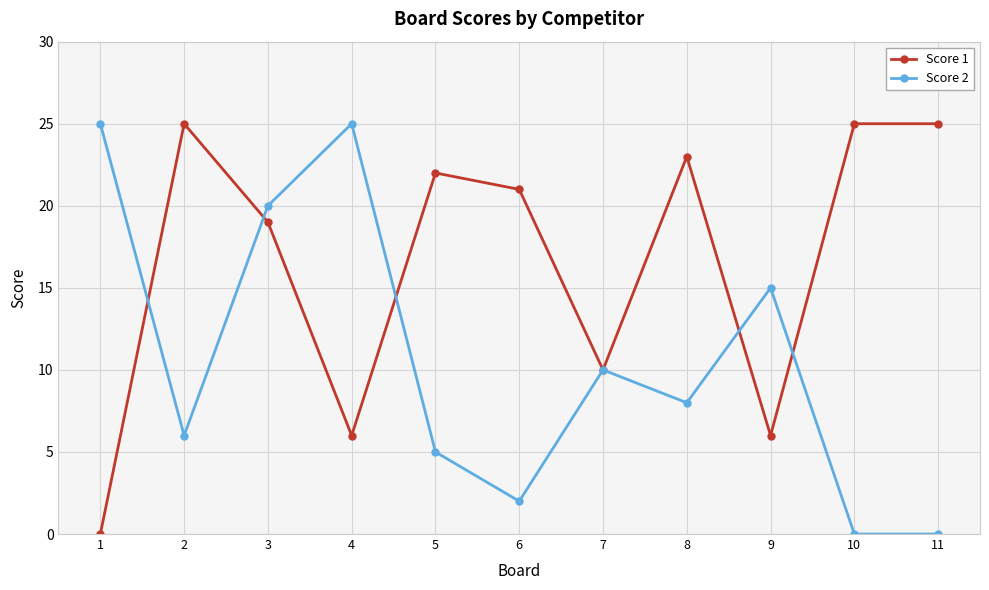

At which category is the sum across all series the highest?

3